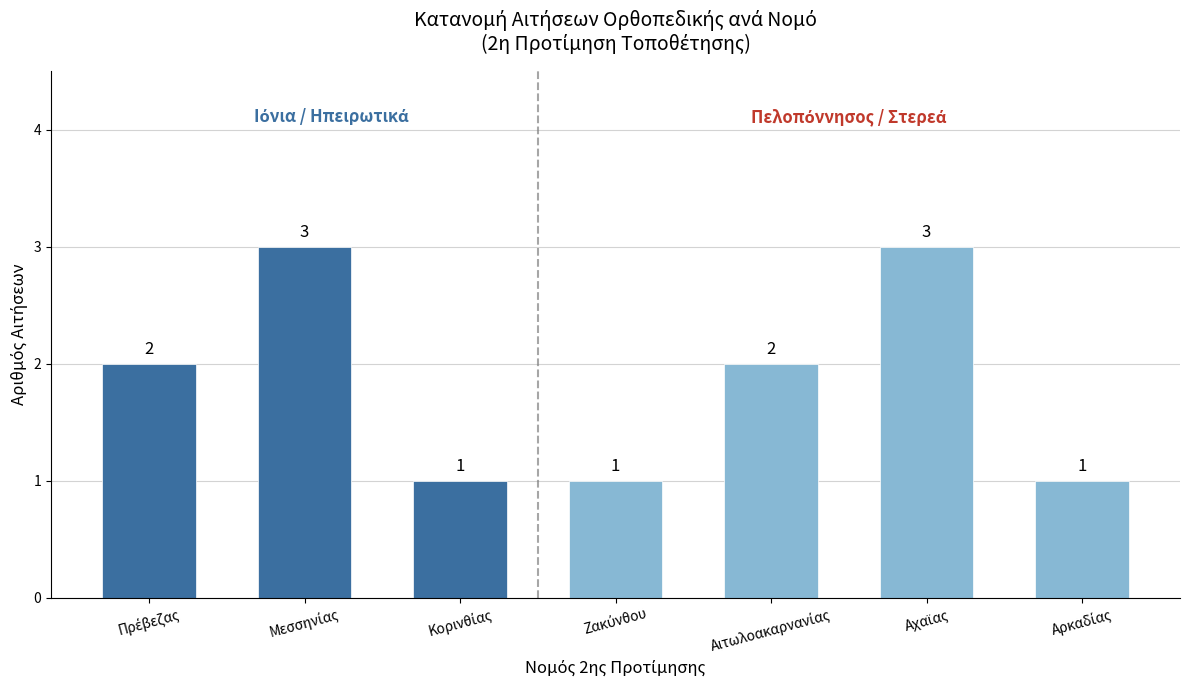

What is the maximum value shown in the chart?

3